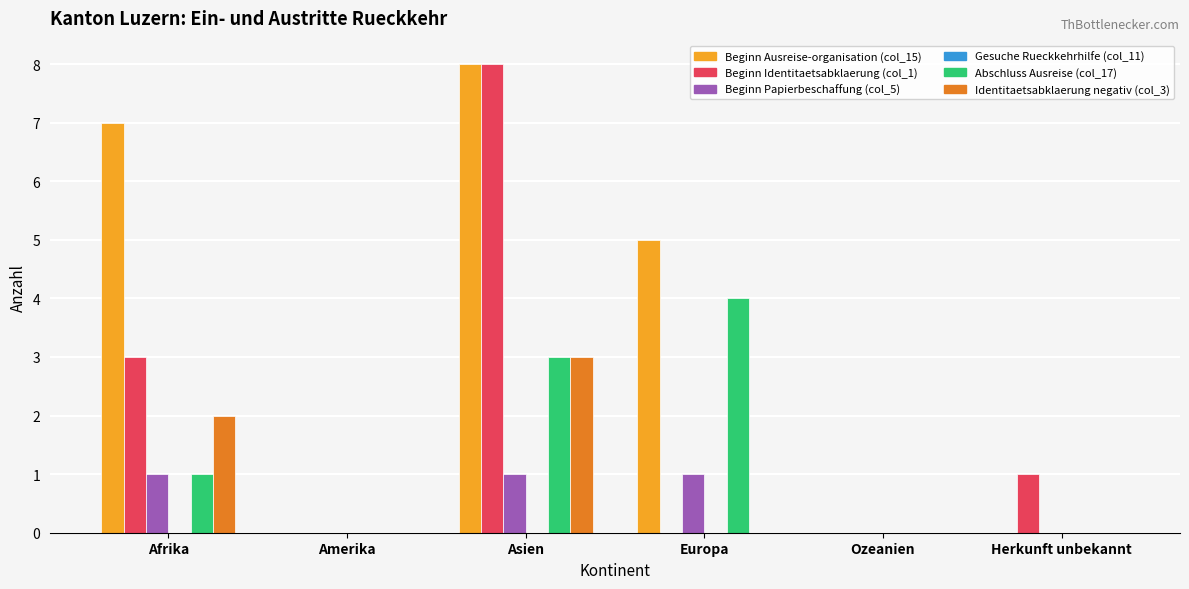

Does the chart contain stacked bars?

No